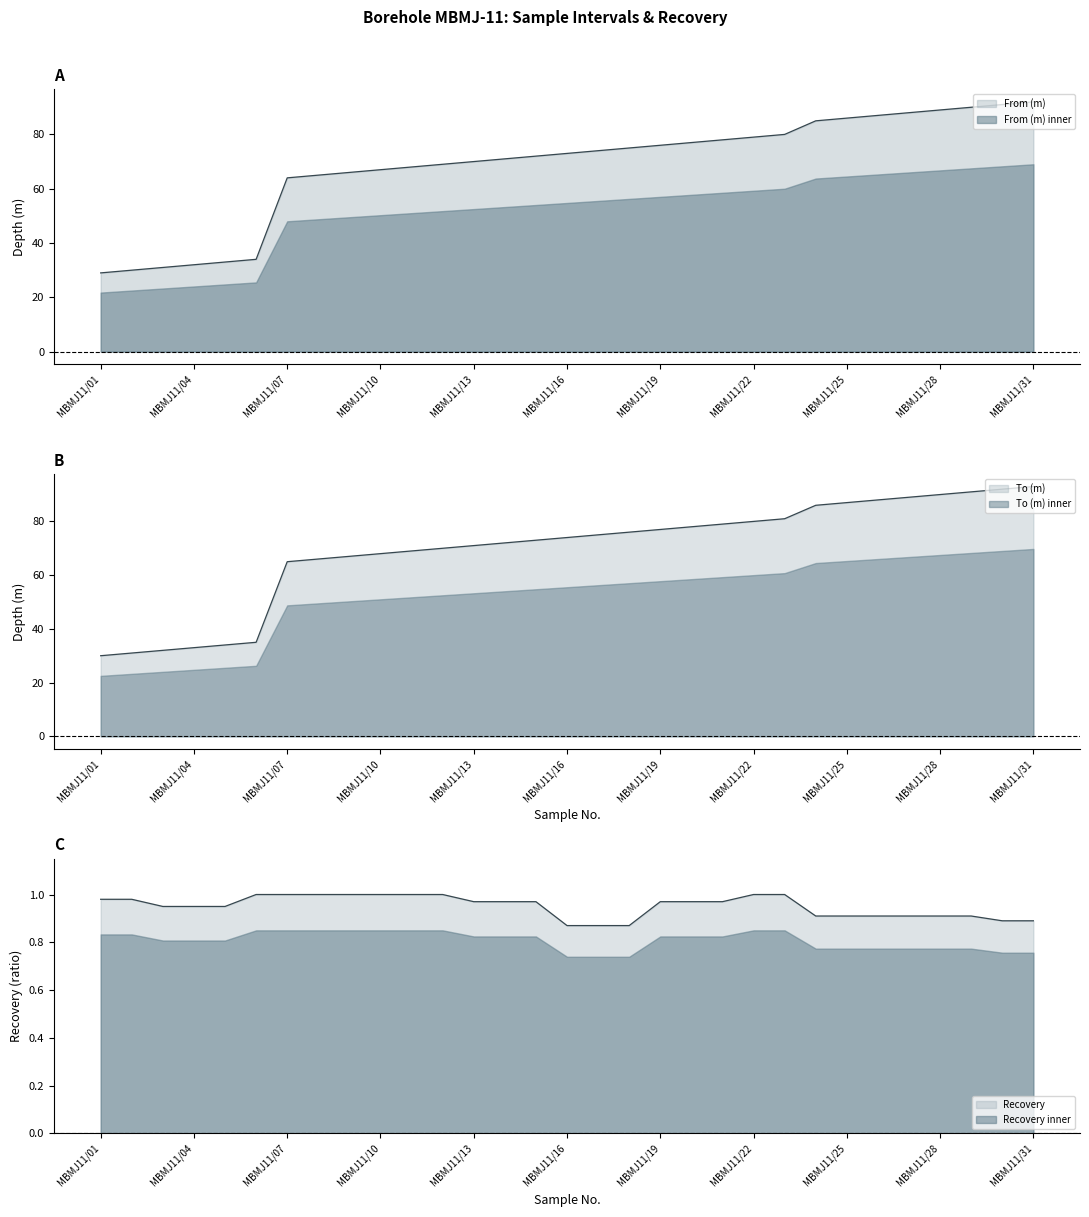

What is the value of the From (m) point at the 6th from the left?

34.0